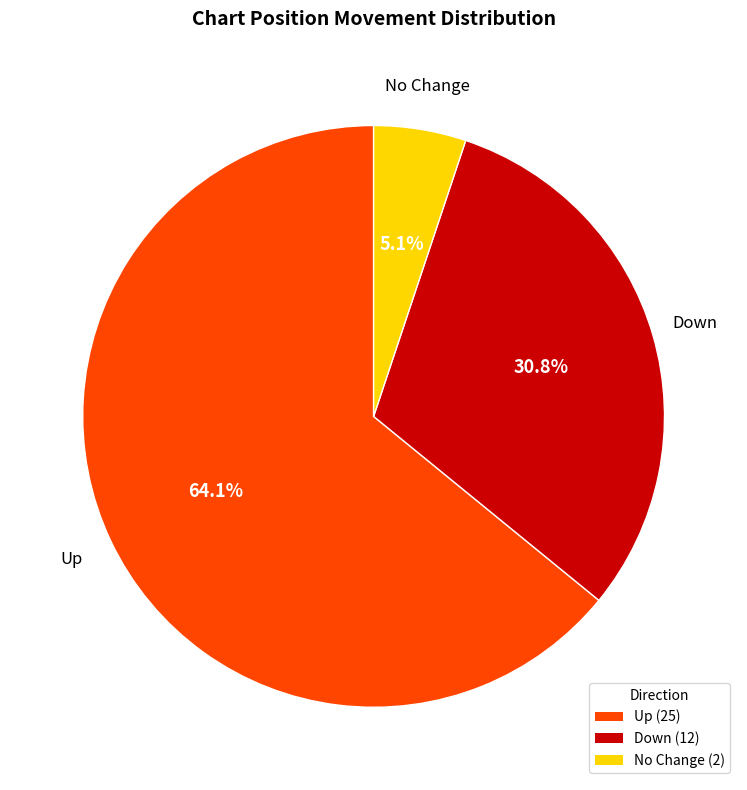

To the nearest percent, what is the average slice percentage?

33%